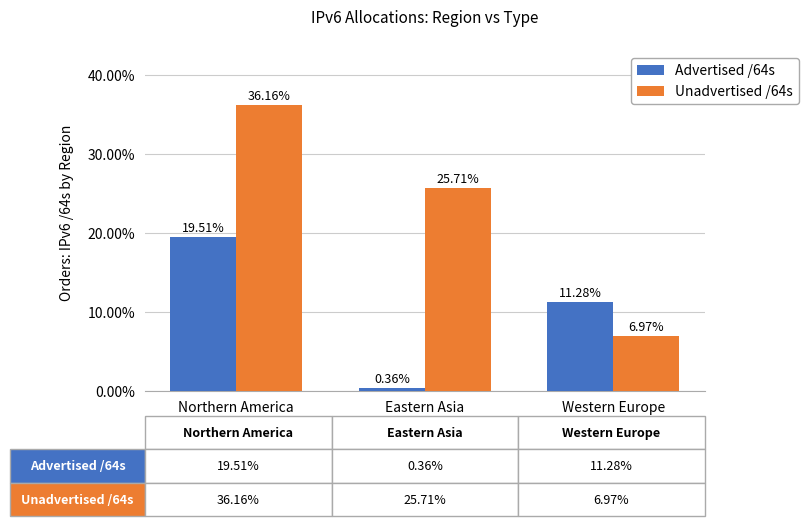

What is the spread (max minus min) of values at Western Europe?

4.3